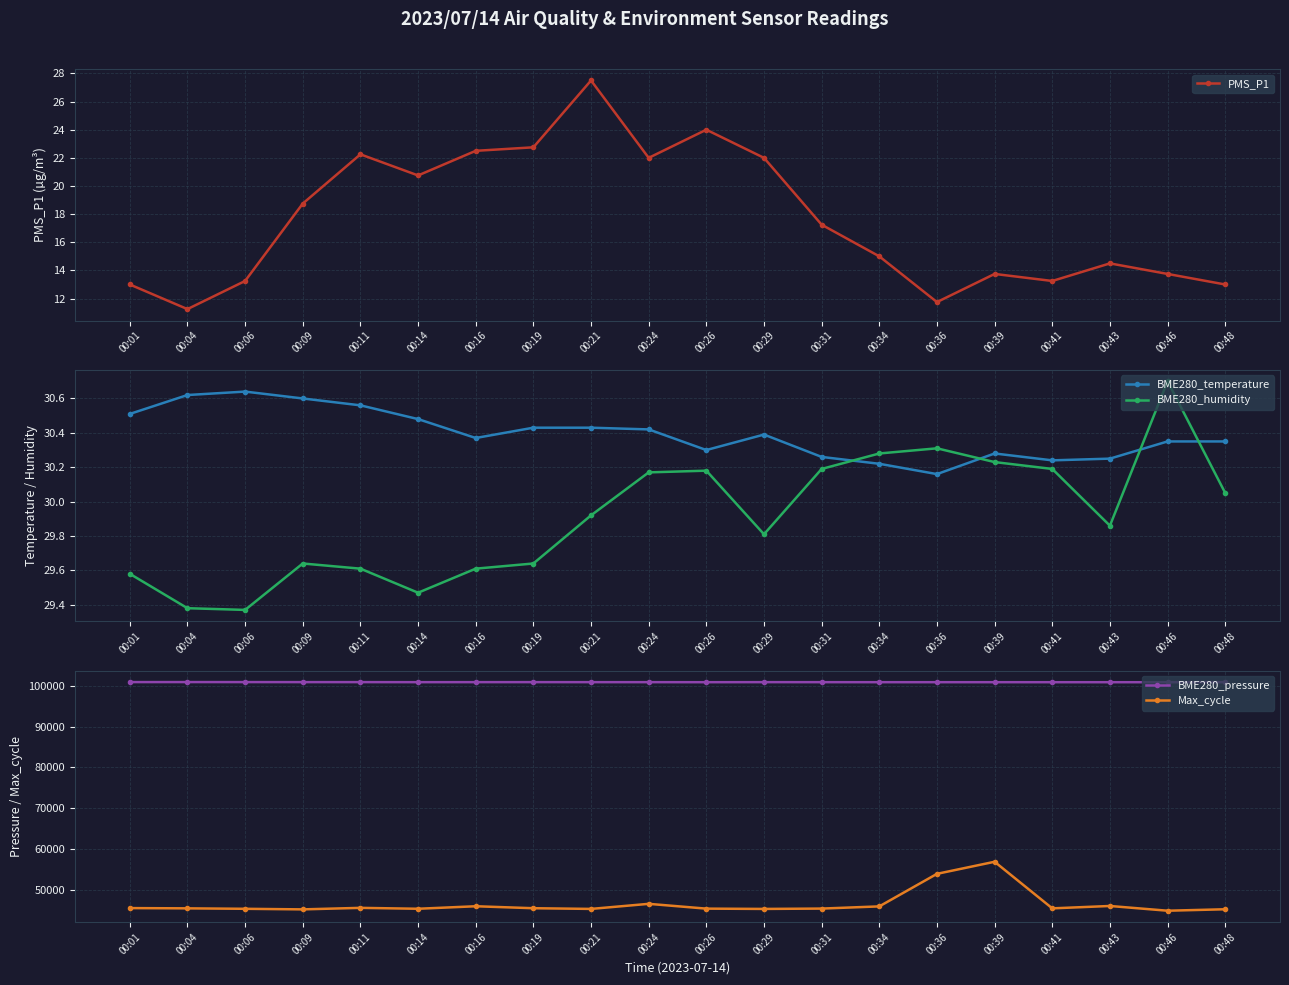

Which series has the largest total across all categories?

BME280_pressure